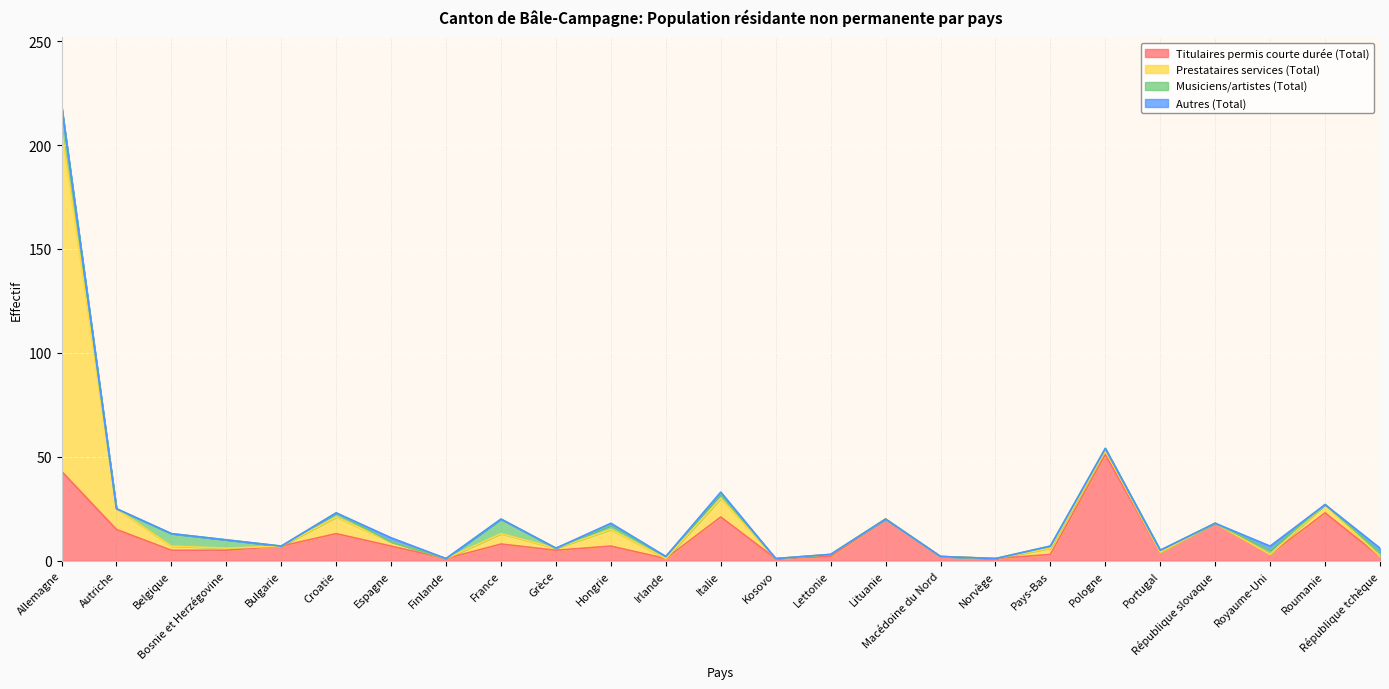

What are all the series names shown in the legend?

Titulaires permis courte durée (Total), Prestataires services (Total), Musiciens/artistes (Total), Autres (Total)